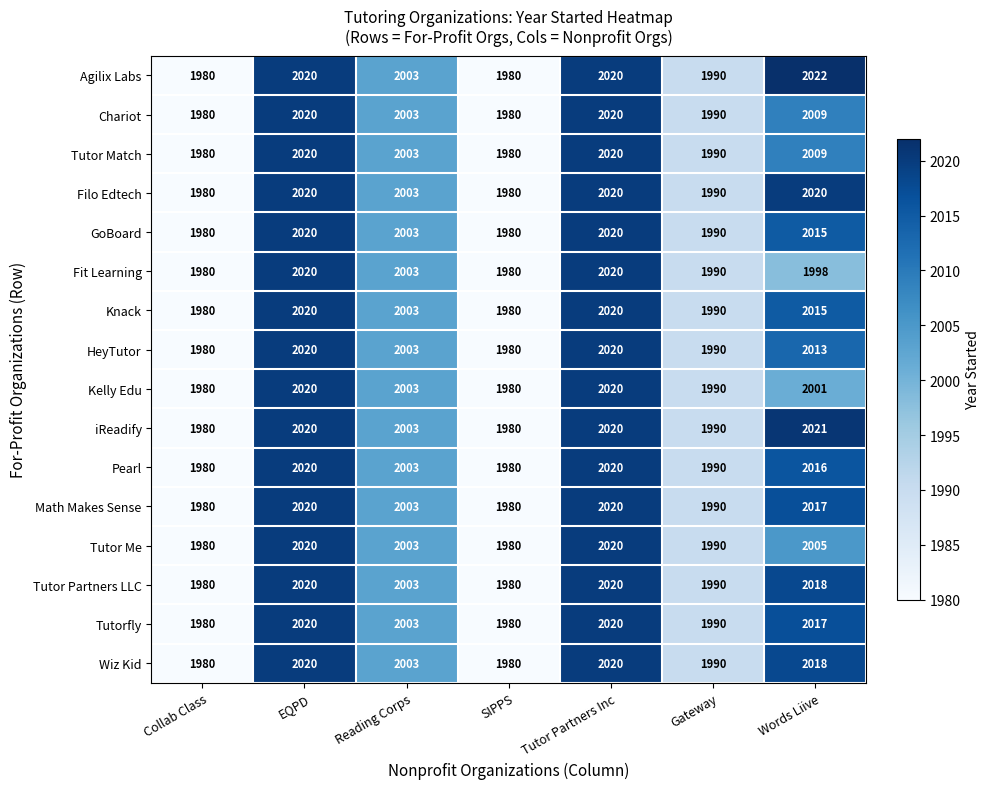

At how many categories does at least one series exceed 2018?

3